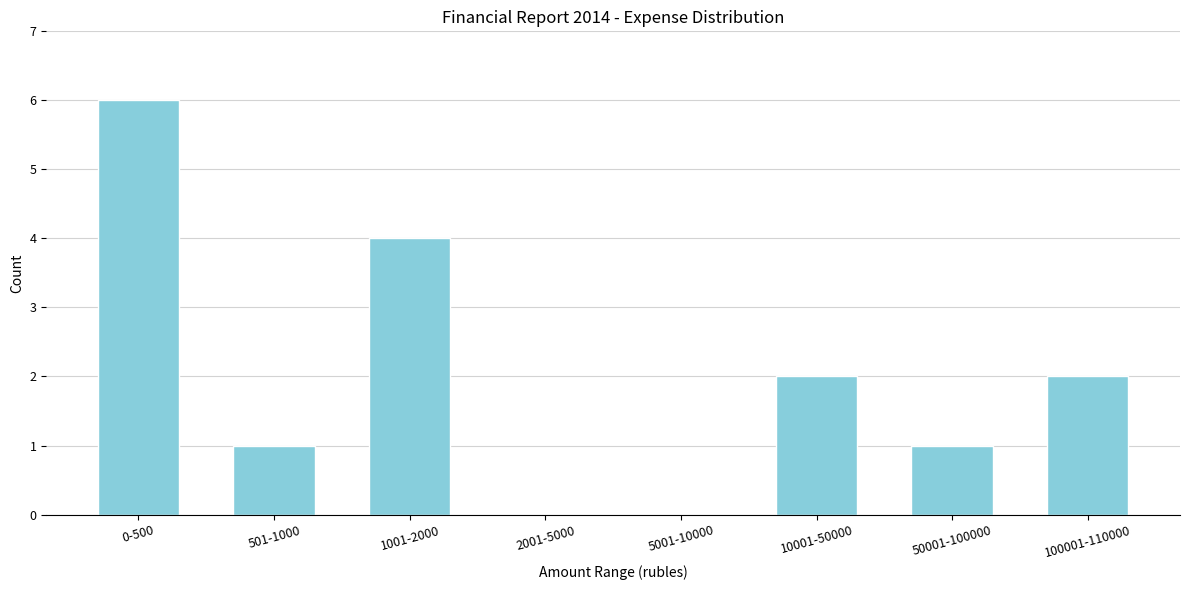

Reading left to right, extract all data points from this chart.

0-500=6	501-1000=1	1001-2000=4	2001-5000=0	5001-10000=0	10001-50000=2	50001-100000=1	100001-110000=2